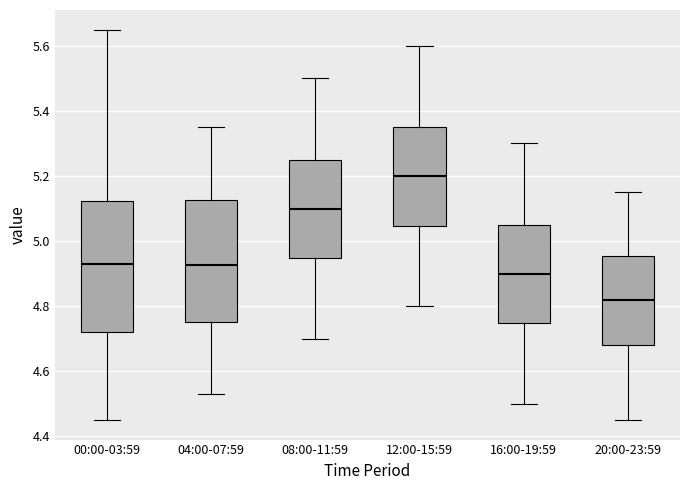

Which box's median line is the highest?

12:00-15:59